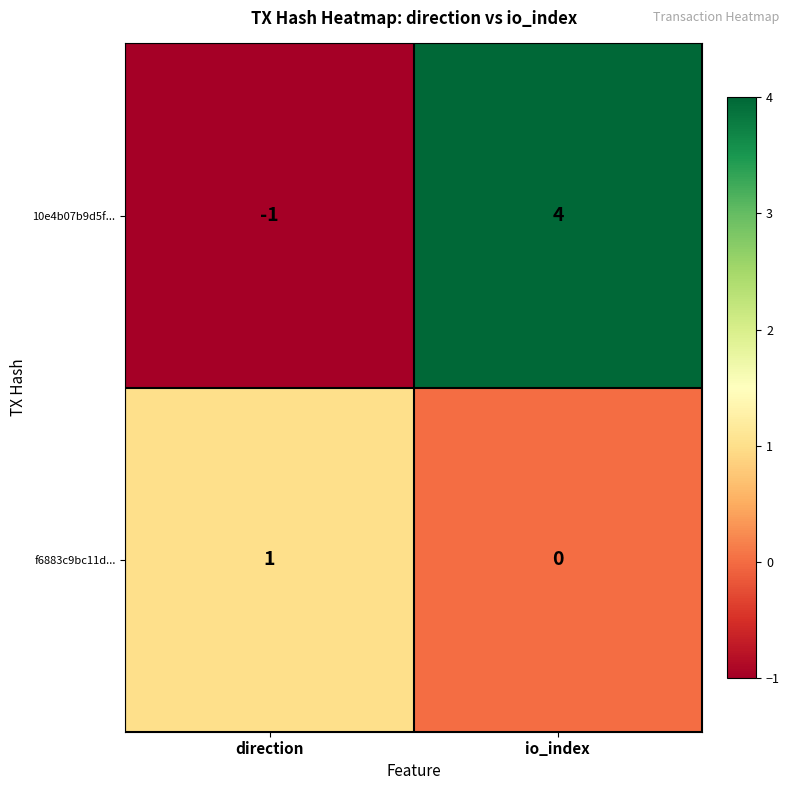

At which category is the sum across all series the highest?

io_index